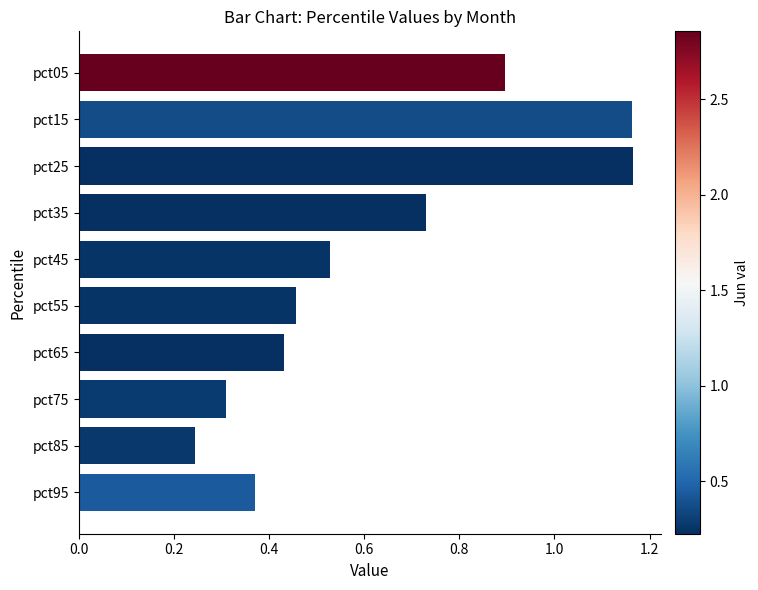

True or false: the data shows 0.3 at pct75.

True